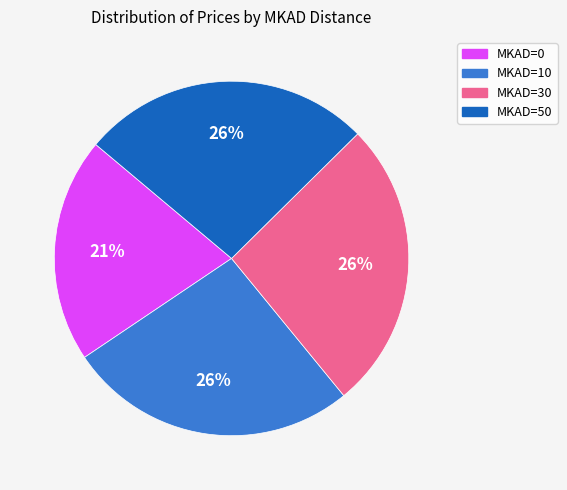

Is there any slice that represents more than half of the pie?

No